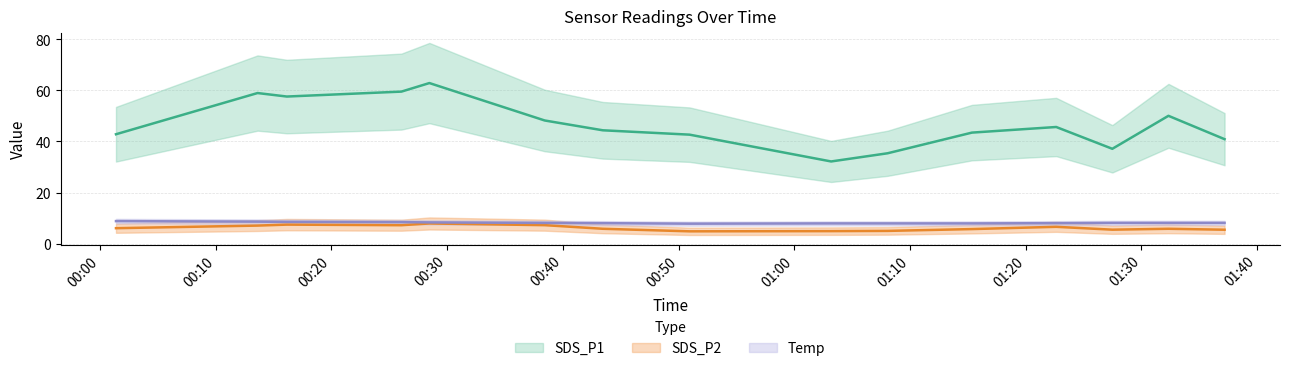

What is the value of the Temp point at the 14th from the left?

7.9